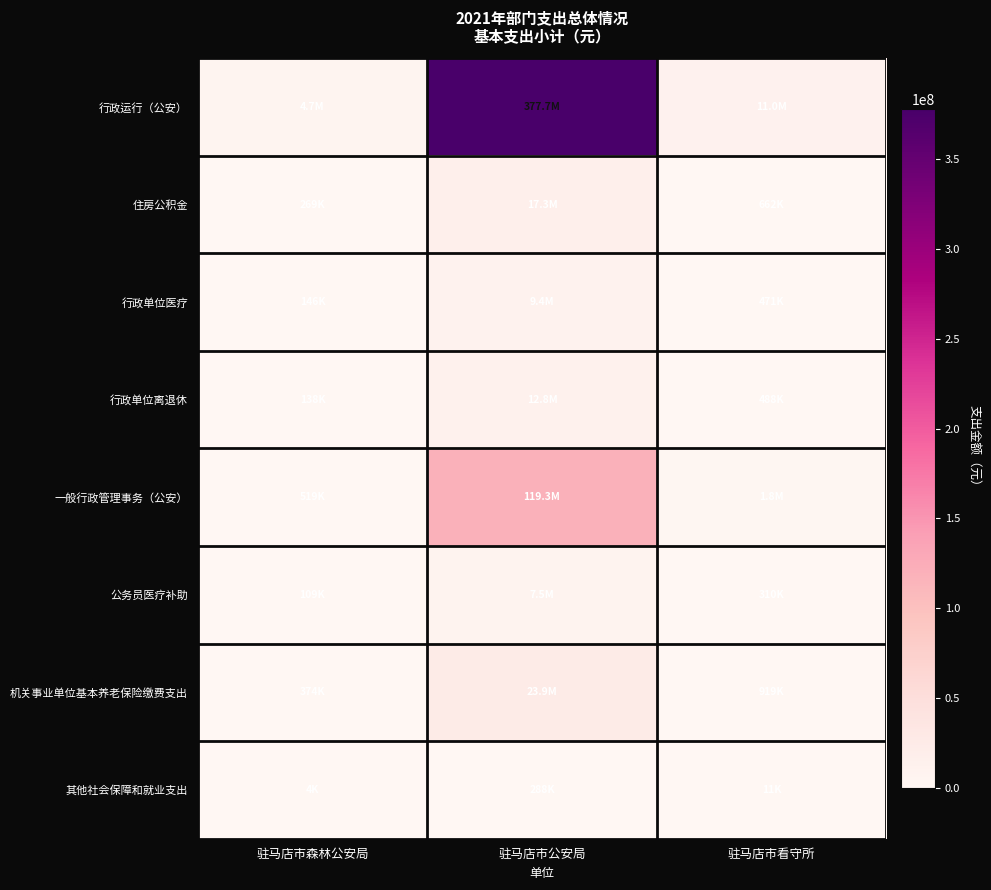

How many data points does each series have?

3